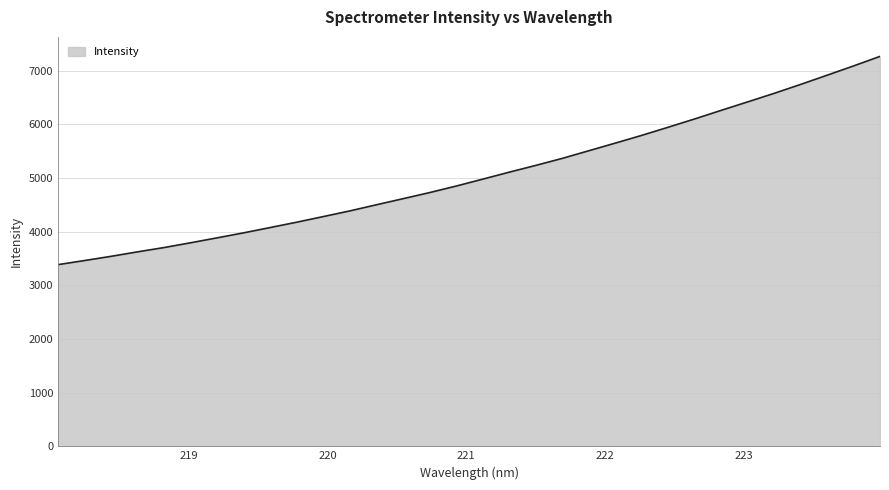

What is the difference between the maximum and minimum values?

3879.5